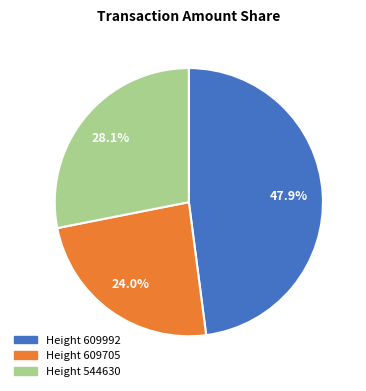

Which slice is the largest?

Height 609992